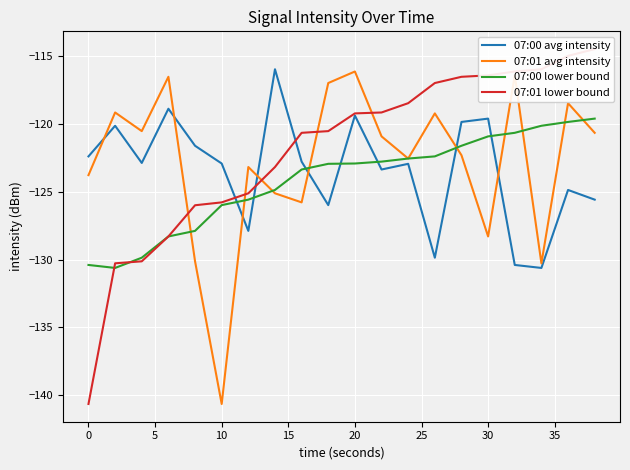

What is the sum of all 07:01 lower bound values?

-2439.1